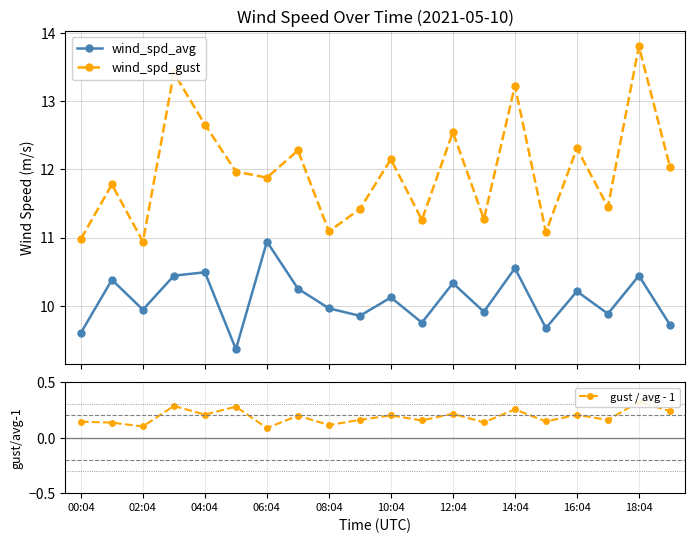

List the series in order of their overall mean, lowest first.

gust / avg - 1, wind_spd_avg, wind_spd_gust